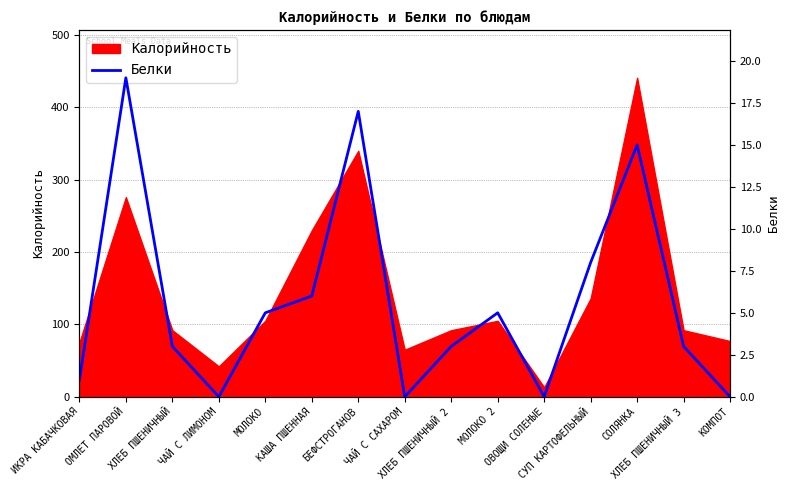

At which category does the data reach its first local peak?

ОМЛЕТ ПАРОВОЙ